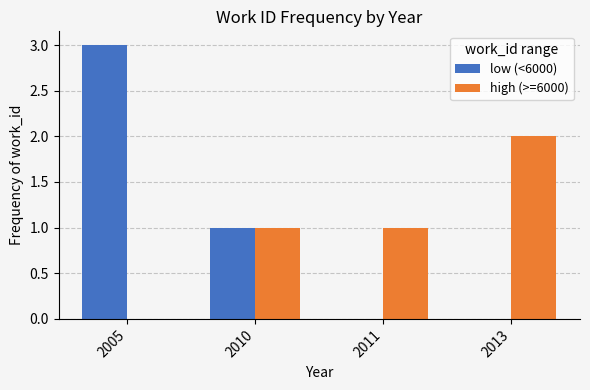

Are the bars horizontal?

No